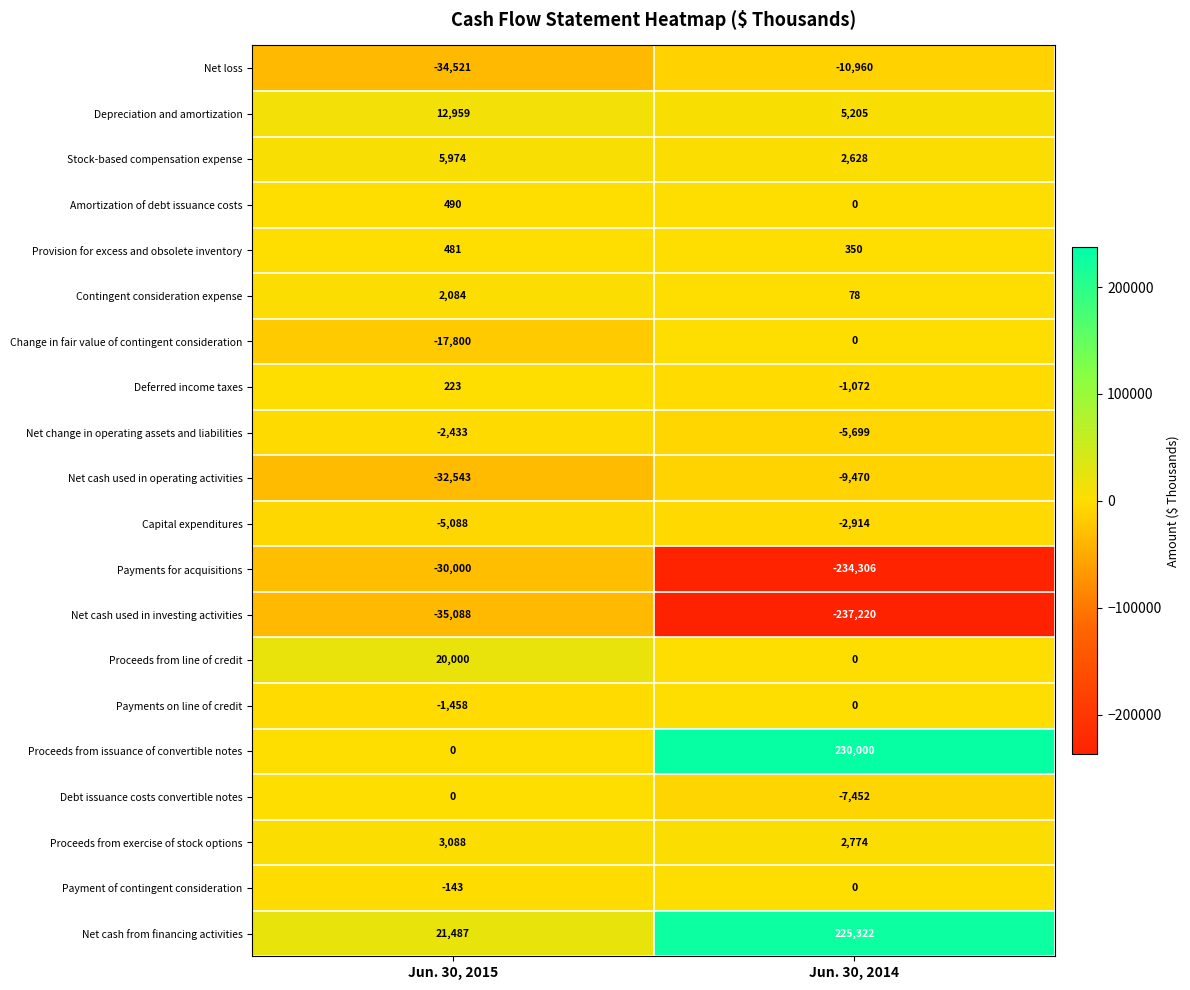

The Net cash used in operating activities series shows -5453 at Jun. 30, 2014. True or false?

False